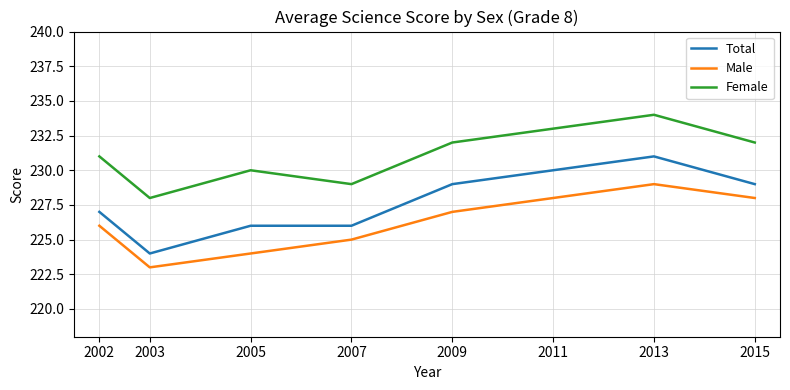

What value does the Female series have at 2011?

233